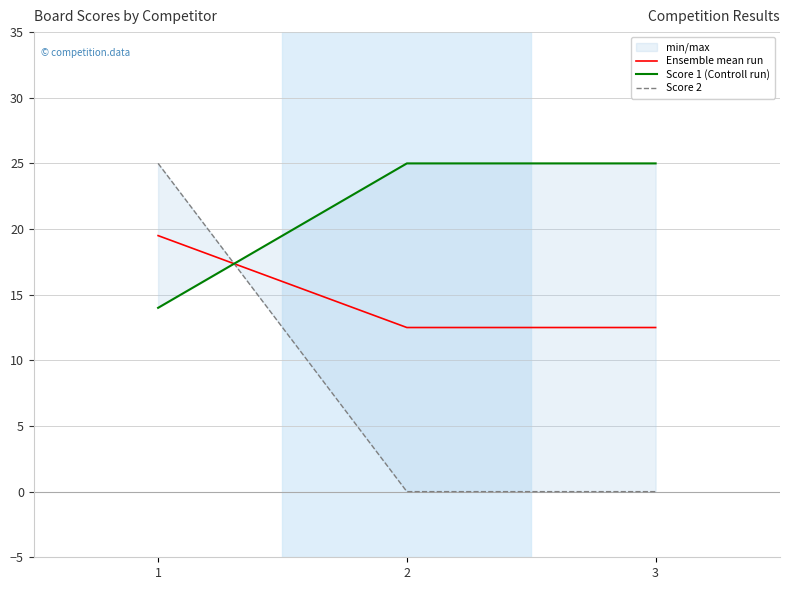

Which series changed the most between 1 and 3?

Score 2